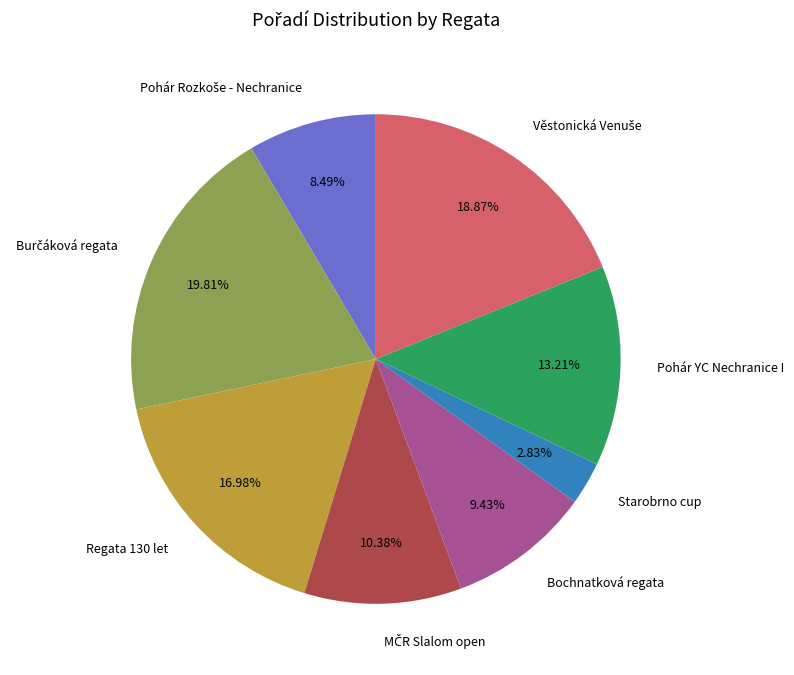

Is Regata 130 let the majority of the pie?

No